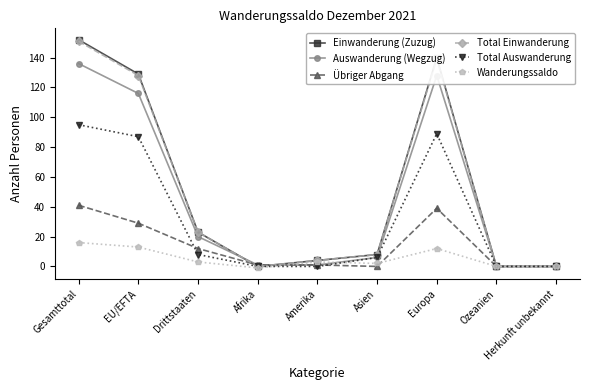

At which category does Einwanderung (Zuzug) reach its first local valley?

Afrika